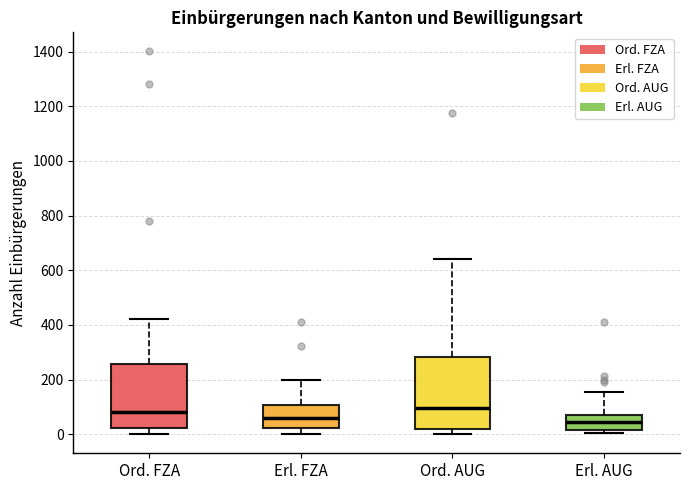

Reading left to right, read every box against the y-axis: the position of its median line, the range the box covers, and the ends of its whiskers. The values are not printed on the chart, so give them approximately, as read against the axis.

Ord. FZA: median 80, box 20 to 260, whiskers 0 to 420
Erl. FZA: median 60, box 20 to 100, whiskers 0 to 200
Ord. AUG: median 100, box 20 to 280, whiskers 0 to 640
Erl. AUG: median 40, box 20 to 80, whiskers 0 to 160